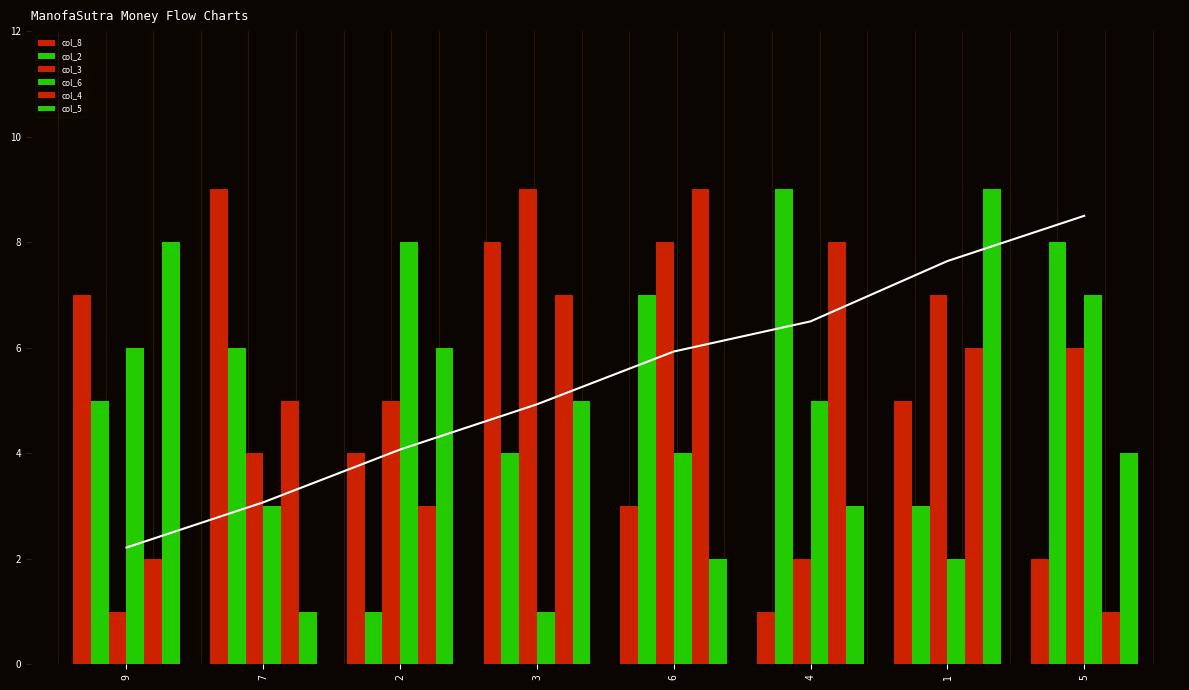

At which label is col_2 closest to 5?

9